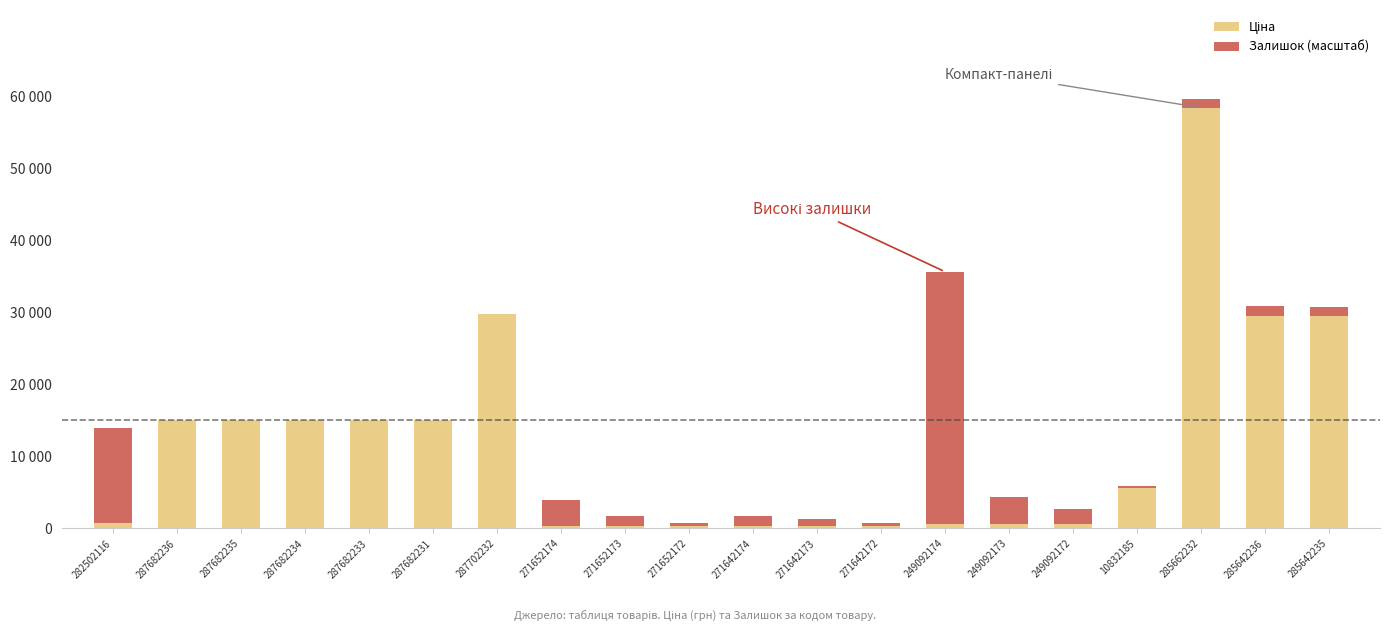

What is the lowest value of the Ціна series?

310.3